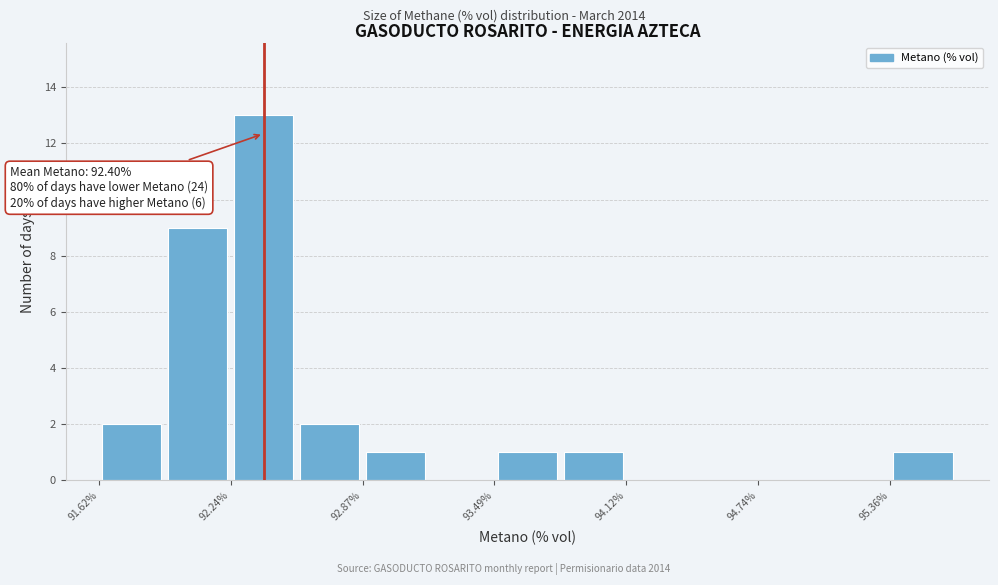

Around what value on the x-axis is the tallest bar? Give the approximate position of its centre, as read against the axis.

92.4